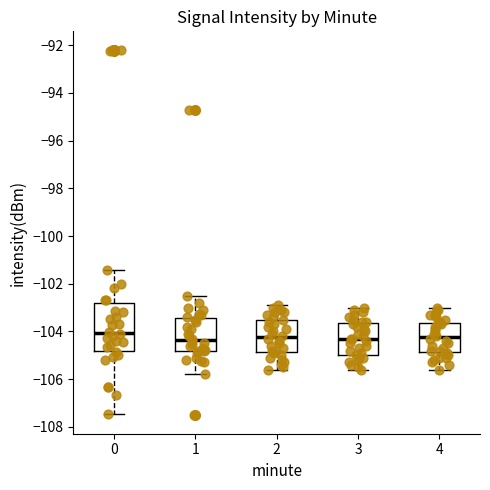

Reading left to right, read every box against the y-axis: the position of its median line, the range the box covers, and the ends of its whiskers. The values are not printed on the chart, so give them approximately, as read against the axis.

0: median -104.0, box -104.8 to -102.8, whiskers -107.4 to -101.4
1: median -104.4, box -104.8 to -103.4, whiskers -105.8 to -102.6
2: median -104.2, box -104.8 to -103.6, whiskers -105.6 to -102.8
3: median -104.2, box -105.0 to -103.6, whiskers -105.6 to -103.0
4: median -104.2, box -104.8 to -103.6, whiskers -105.6 to -103.0